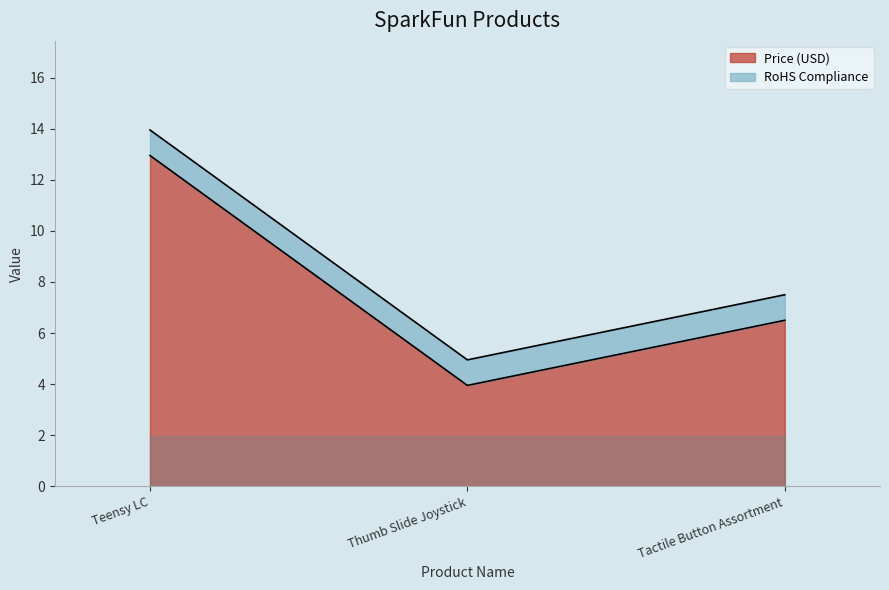

Count the number of values greater than 7.

2